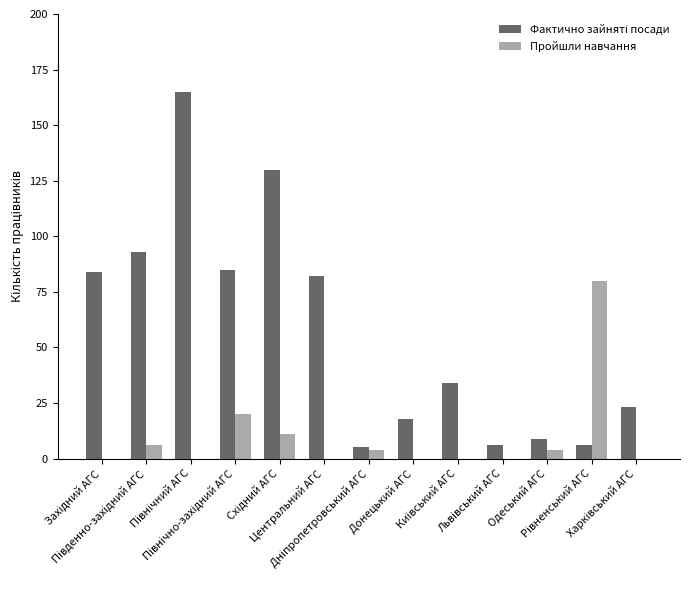

How many distinct data groups are displayed?

2